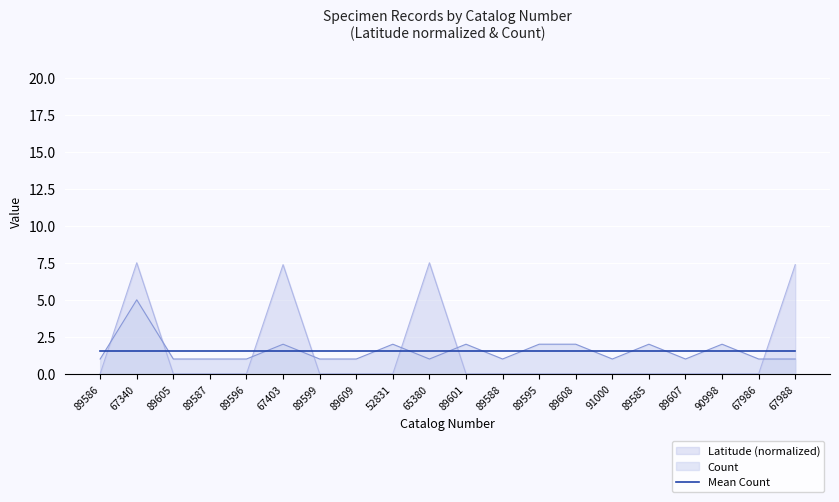

Which series has the largest total across all categories?

Count